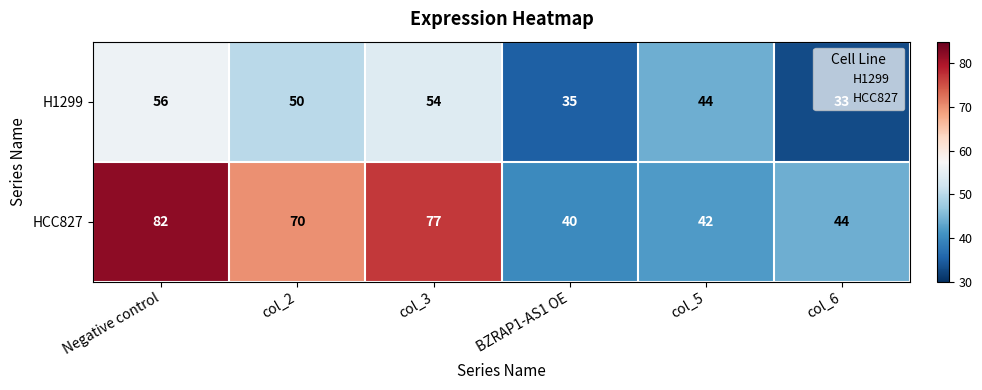

At which label does HCC827 first exceed 70?

Negative control